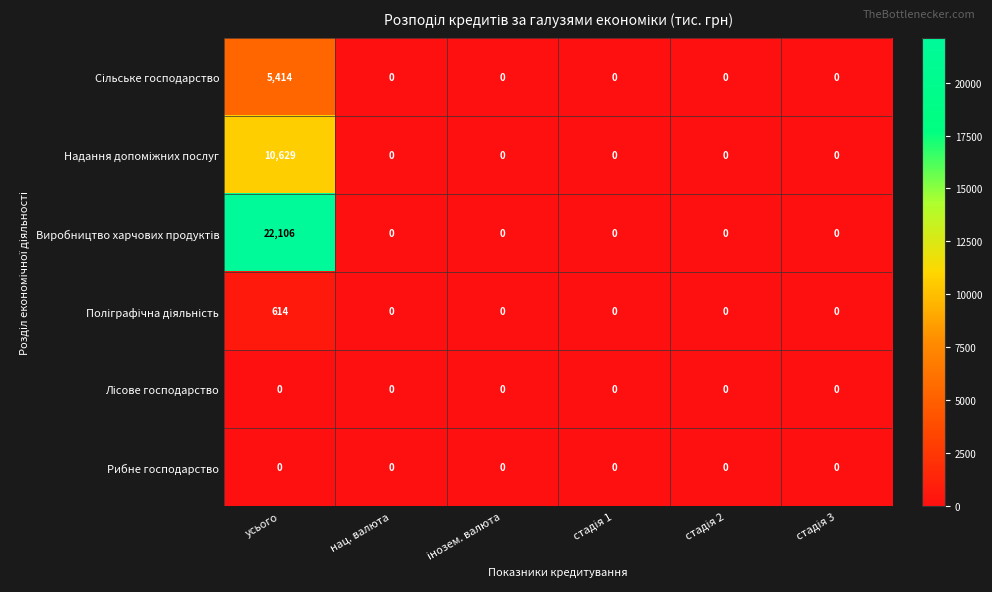

How many distinct data groups are displayed?

6